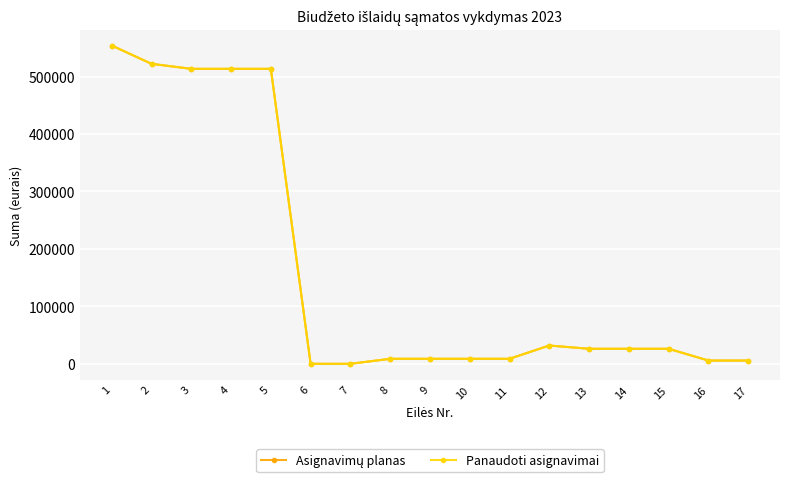

What is the total value across all series at 8?

17455.2